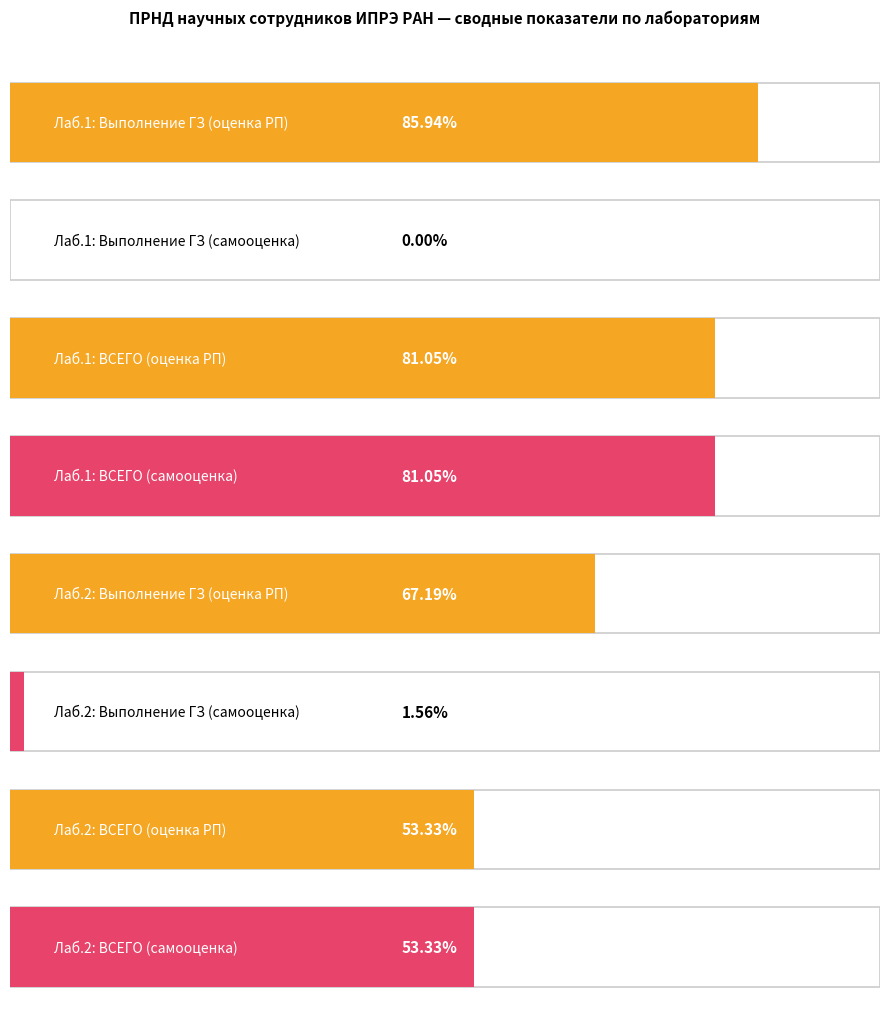

What position from the left is Лаборатория 1 (ГЗ)?

1